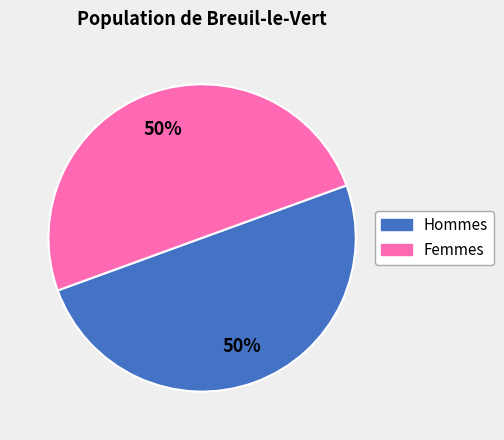

To the nearest percent, what is the average slice percentage?

50%